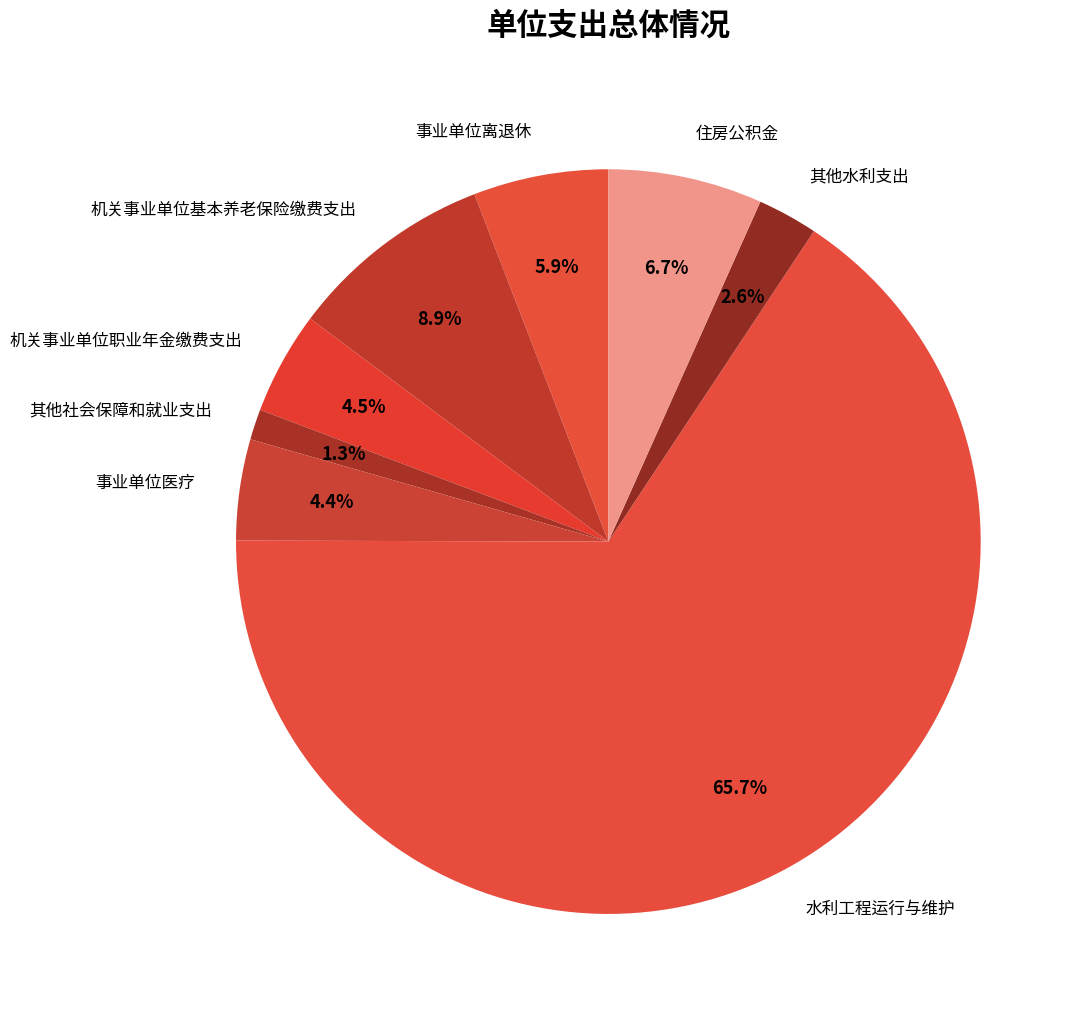

Which category has the smallest portion of the pie?

其他社会保障和就业支出